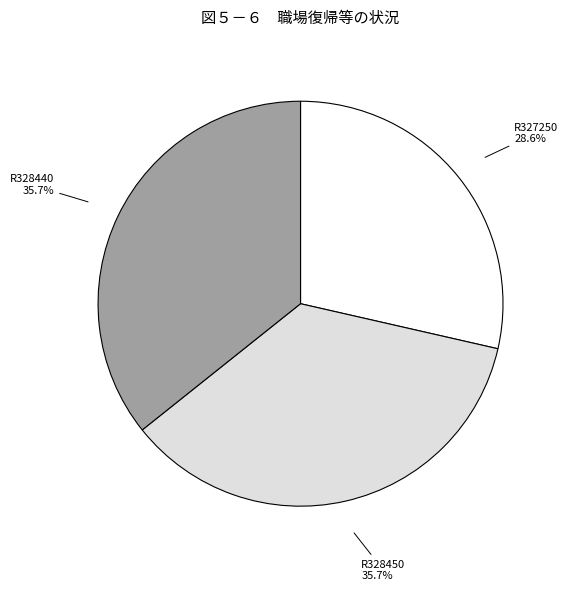

Is there a majority slice in this chart?

No